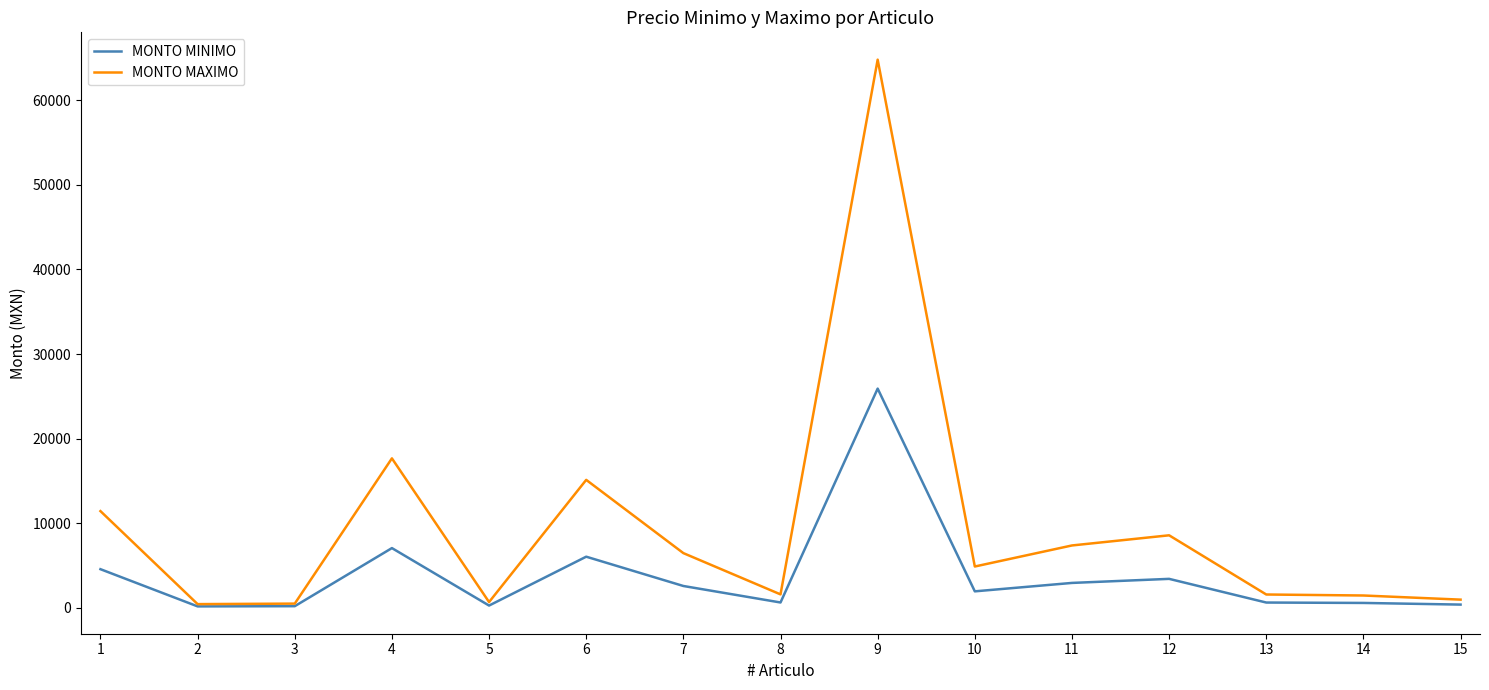

Where does the MONTO MAXIMO series first go above 4891?

1